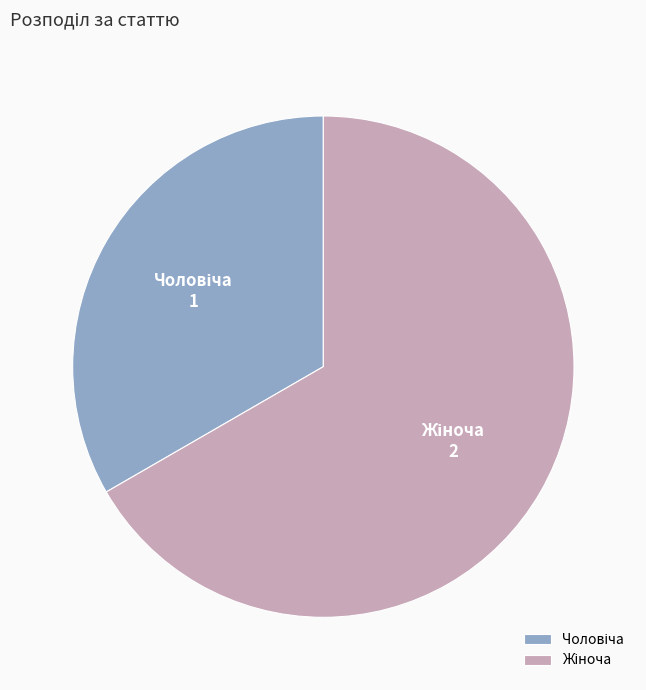

Is there any slice that represents more than half of the pie?

Yes